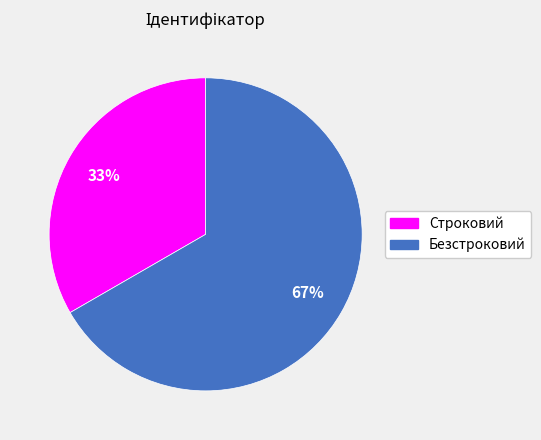

The Строковий slice represents 33% of the pie. True or false?

True